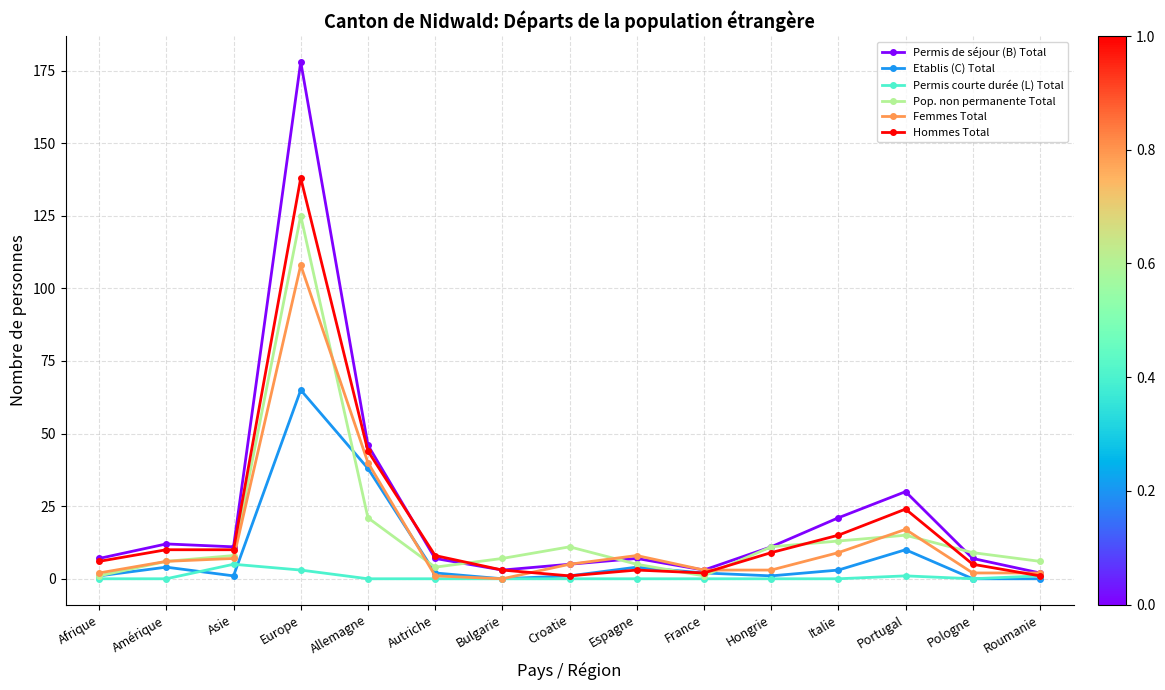

What is the label of the 6th point from the left?

Autriche